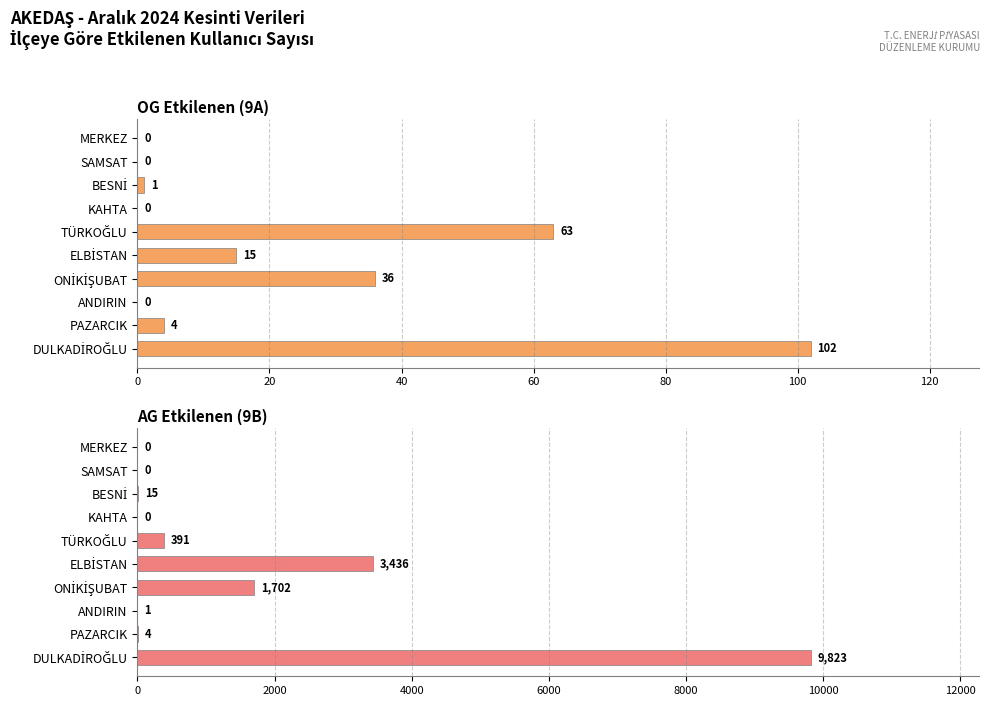

Rank the series at ANDIRIN from lowest to highest value.

OG Etkilenen (9A), AG Etkilenen (9B)